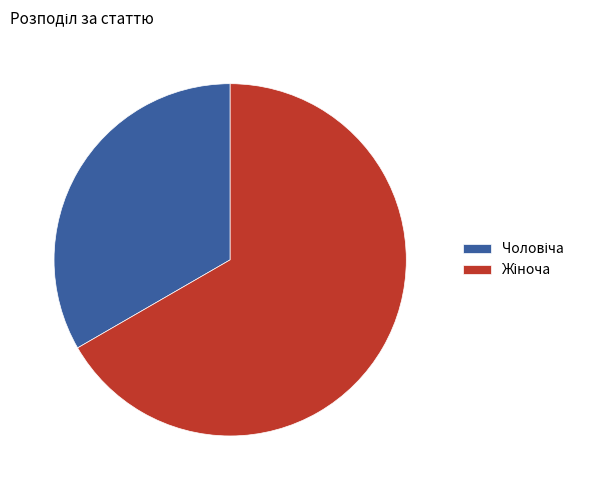

Does any single category account for the majority?

Yes